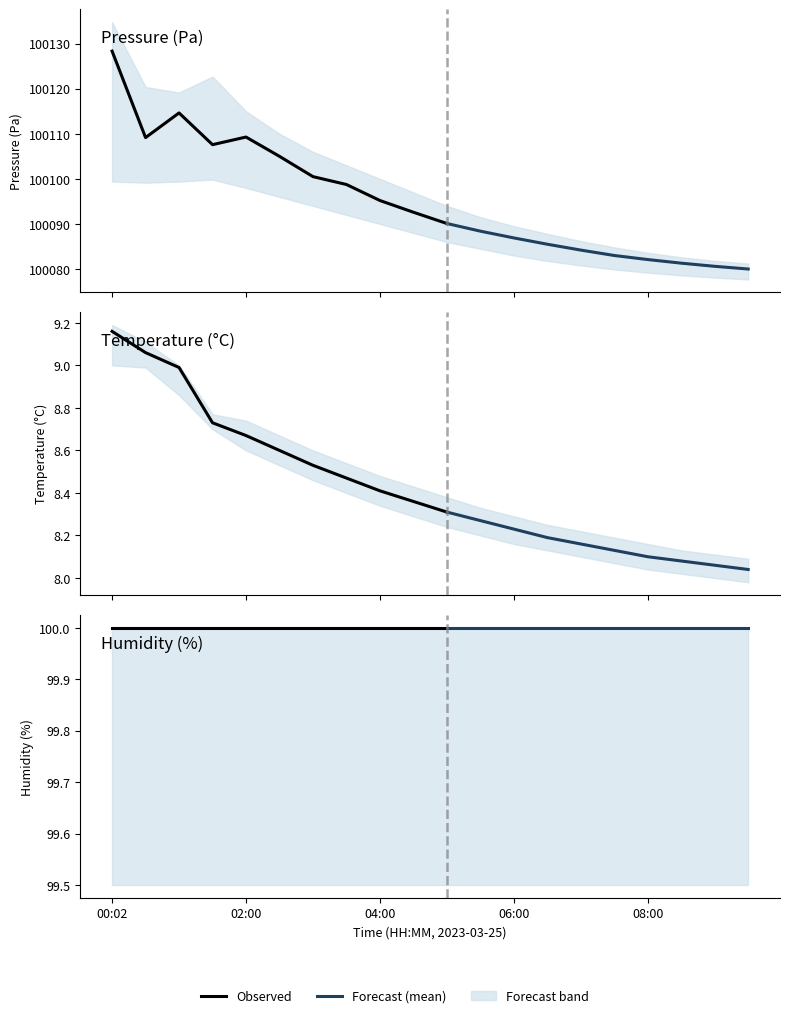

What is the sum of all pressure values?

2001903.1